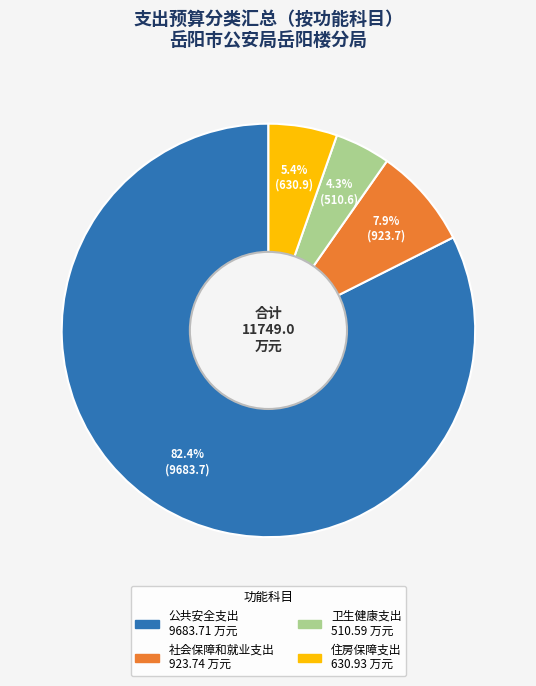

Does any single category account for the majority?

Yes